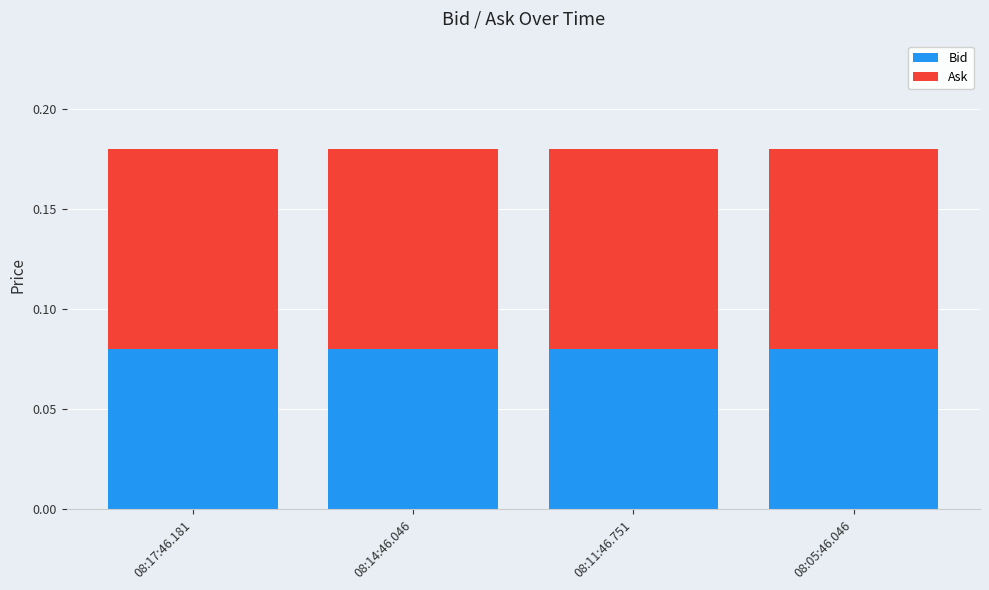

The Bid series shows 0.0 at 08:11:46.751. True or false?

False